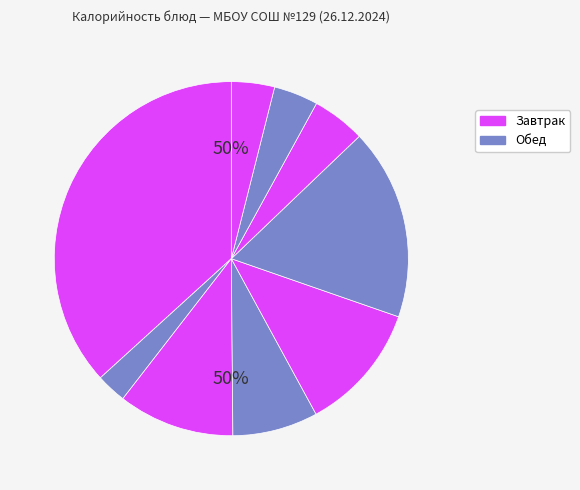

What is the total percentage of Напиток из шиповника and Хлеб пшеничный (обед)?

8.8%